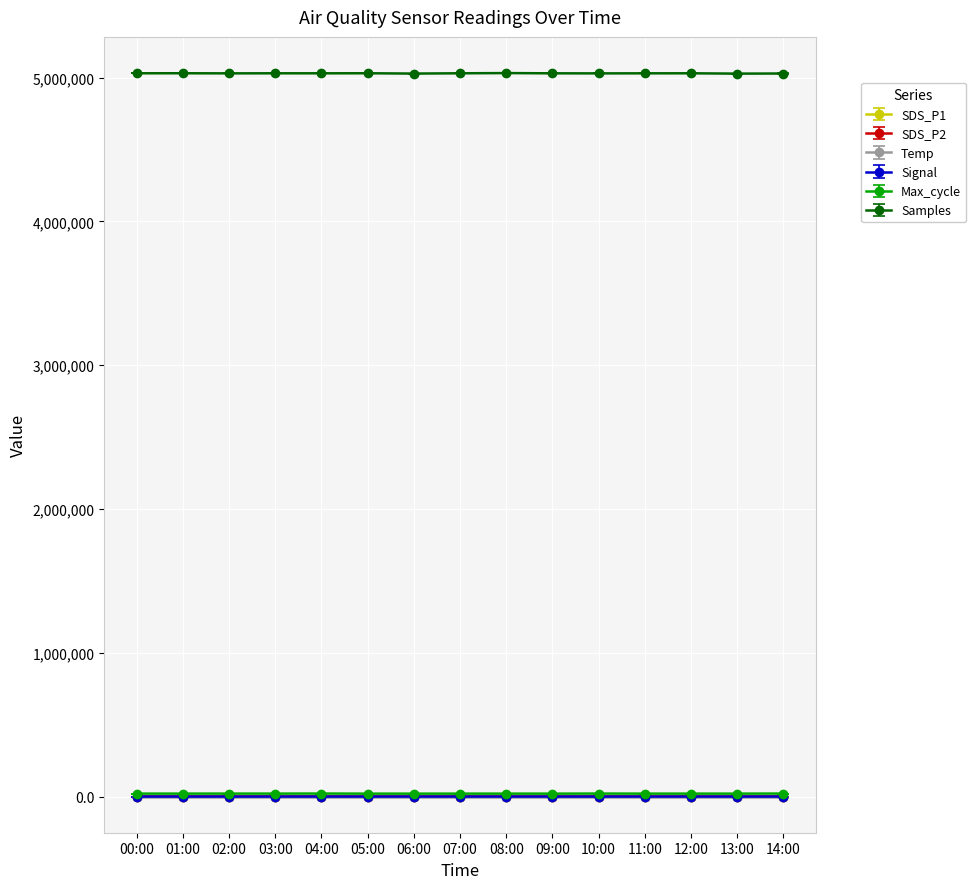

Rank the series by their maximum value, from lowest to highest.

Signal, SDS_P2, SDS_P1, Temp, Max_cycle, Samples